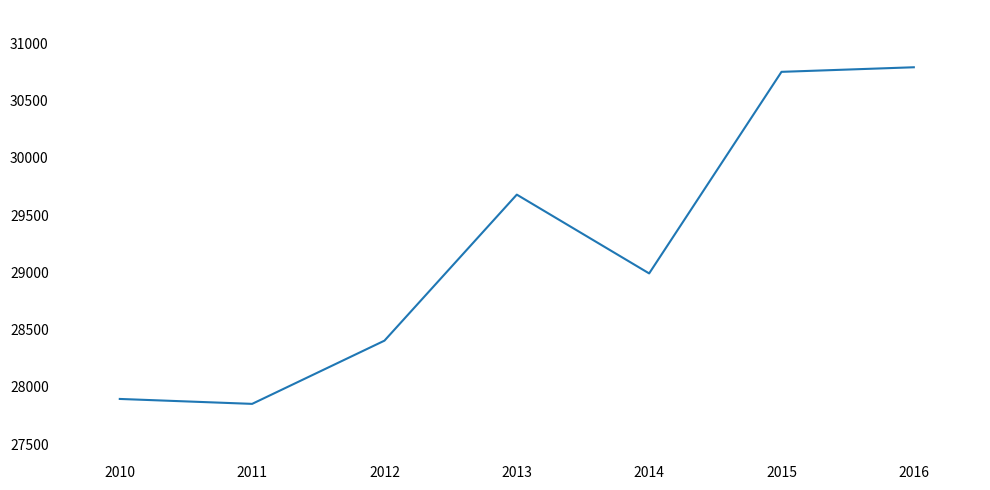

What is the smallest value displayed?

27851